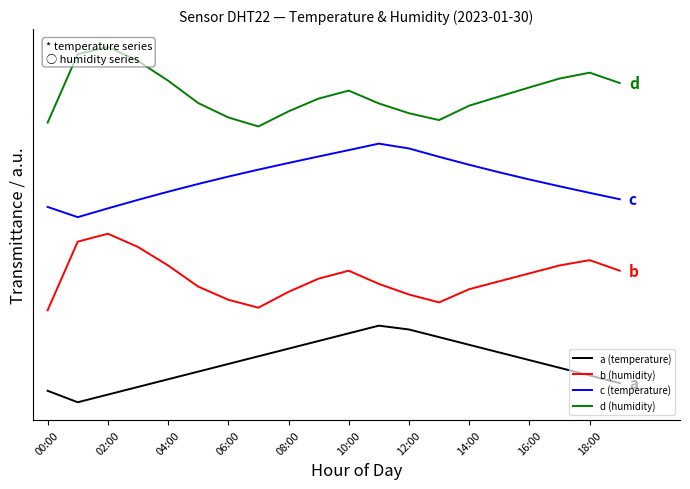

Which series has the largest total across all categories?

d (humidity)